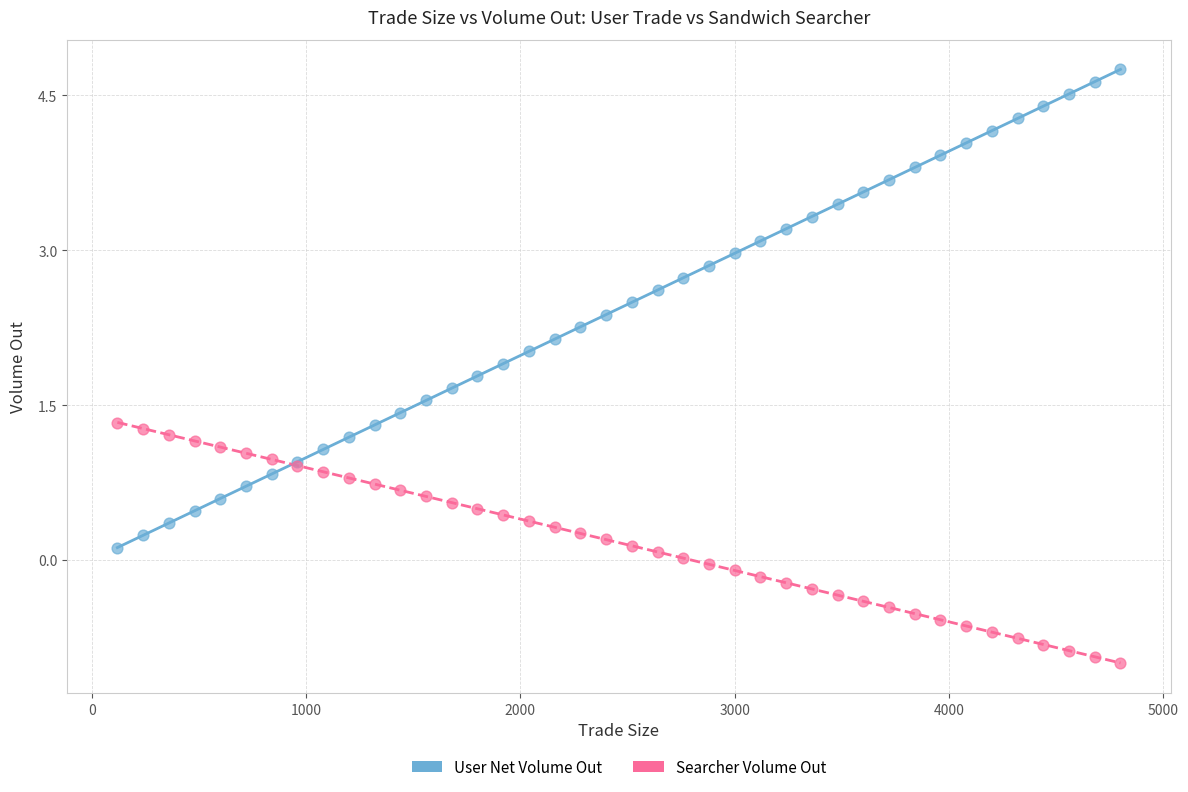

Which series has the widest spread of Y values?

User Net Volume Out